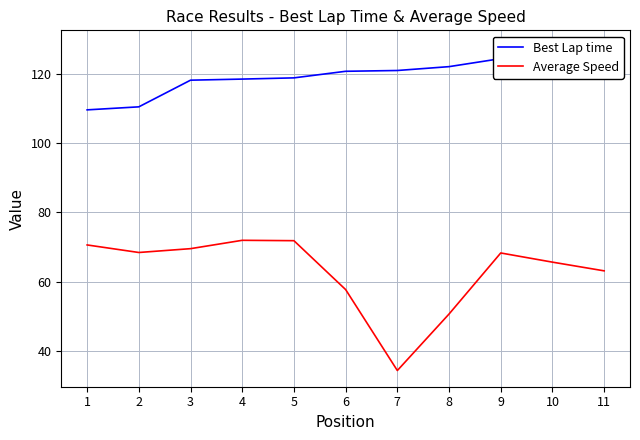

What is the total value across all series at 2?

178.9